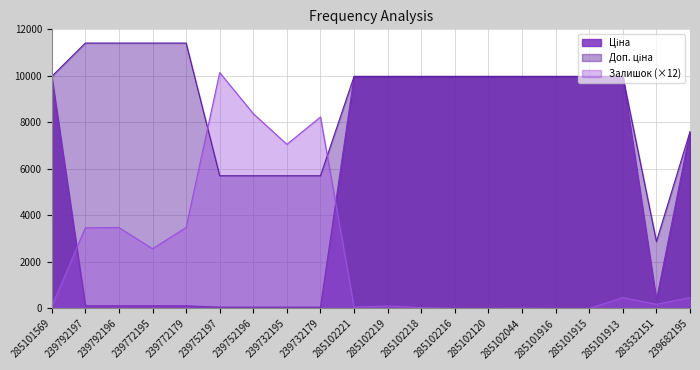

Where does the Ціна series first go above 9974?

285101569